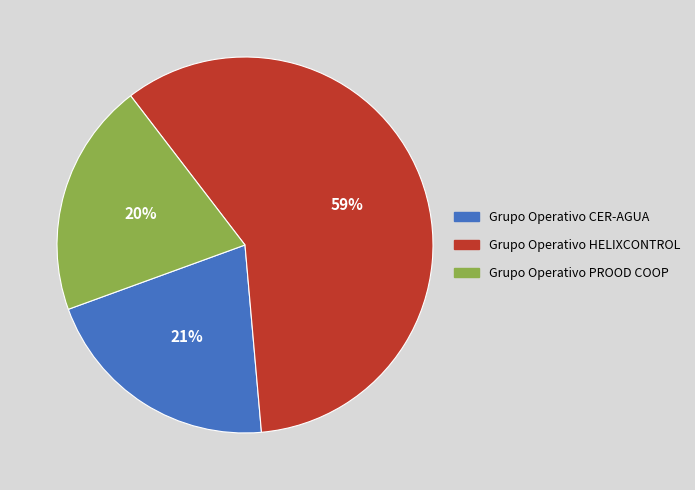

How many slices are in this pie chart?

3